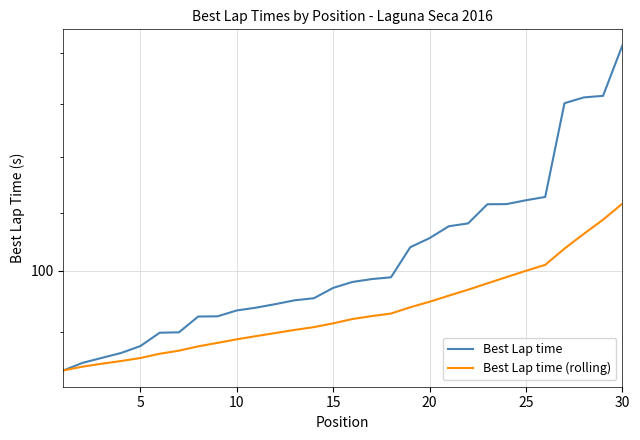

What is the sum of all Best Lap time values?

3034.0